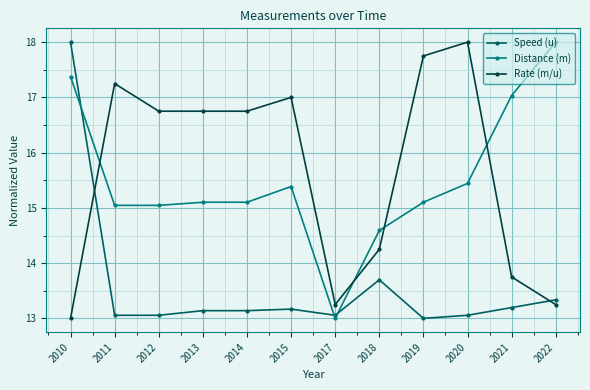

What is the spread (max minus min) of values at 2020?

4.9